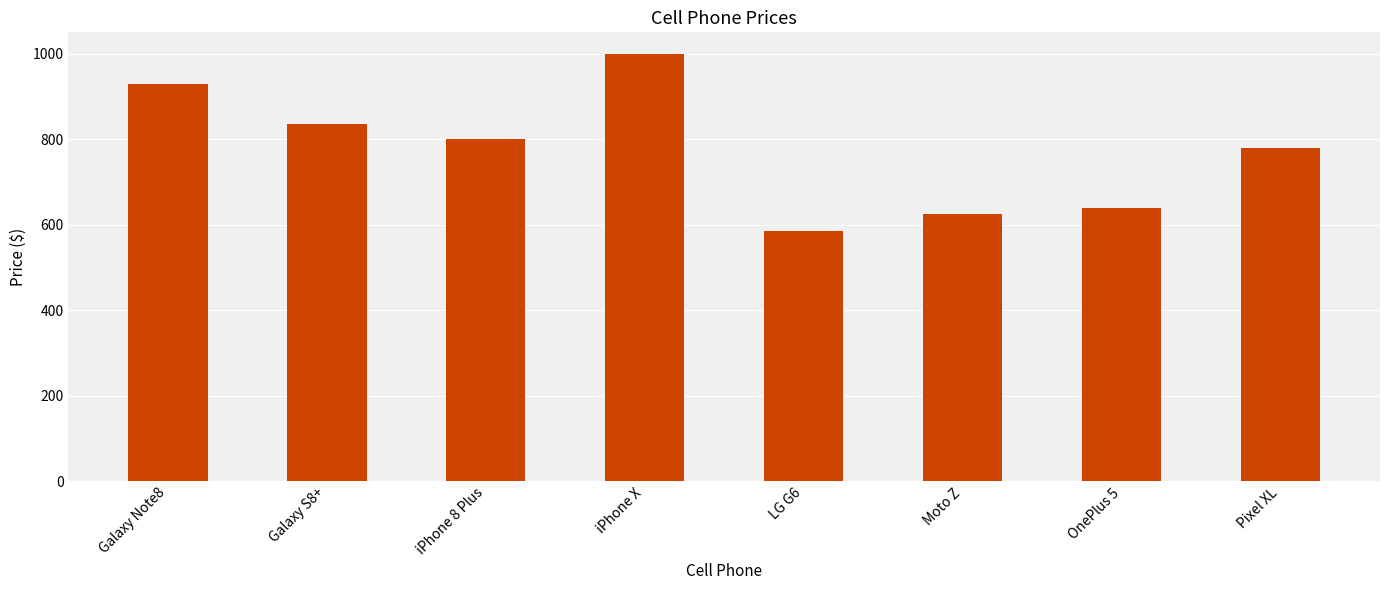

Read the value at LG G6, to the nearest 5.

585